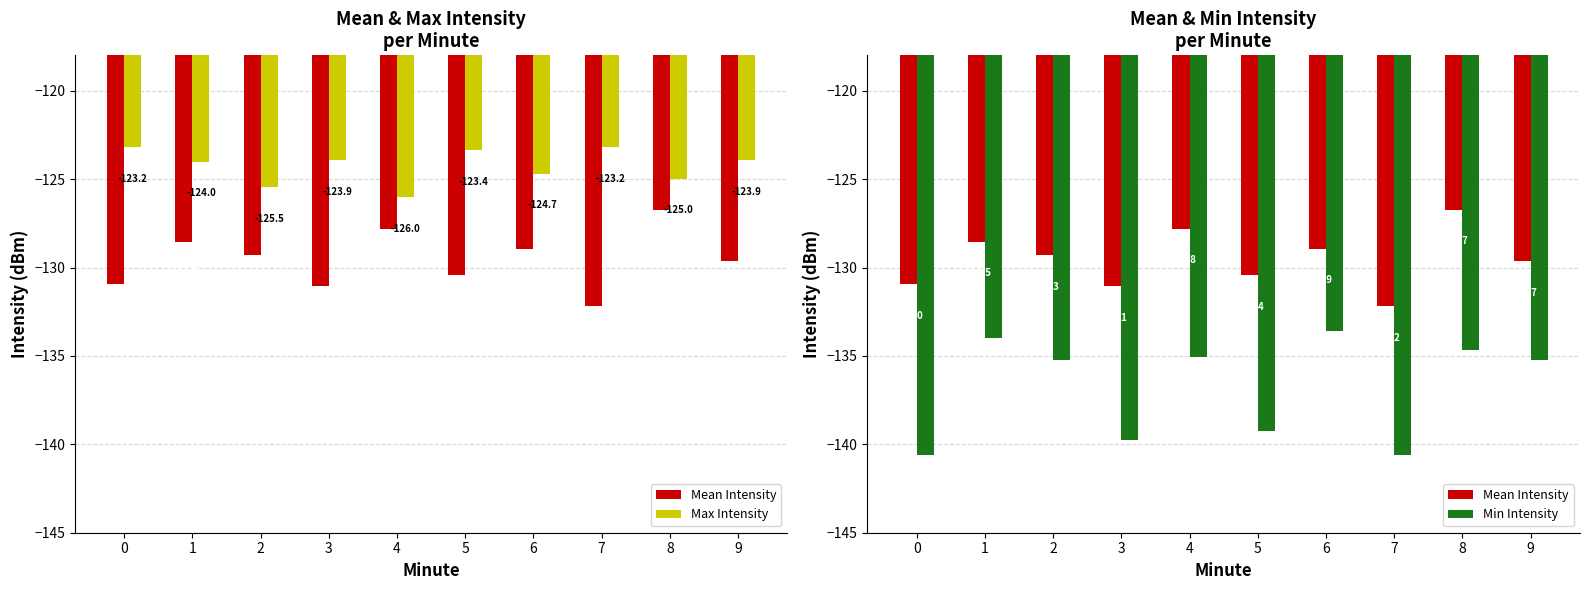

At how many categories does at least one series exceed -137?

10